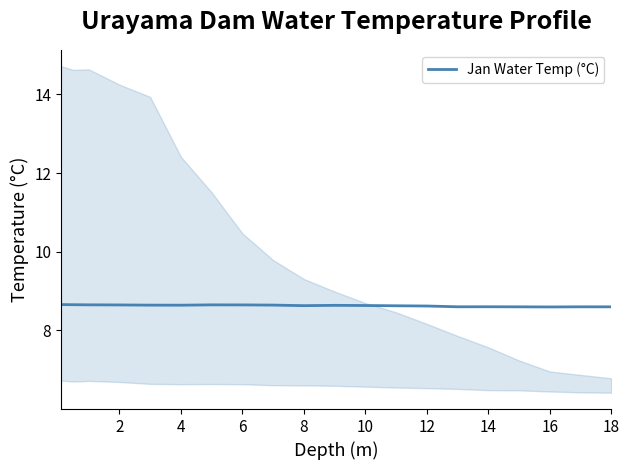

Reading left to right, list all the values displayed in this chart.

8.7	8.7	8.7	8.6	8.6	8.6	8.7	8.6	8.6	8.6	8.6	8.6	8.6	8.6	8.6	8.6	8.6	8.6	8.6	8.6